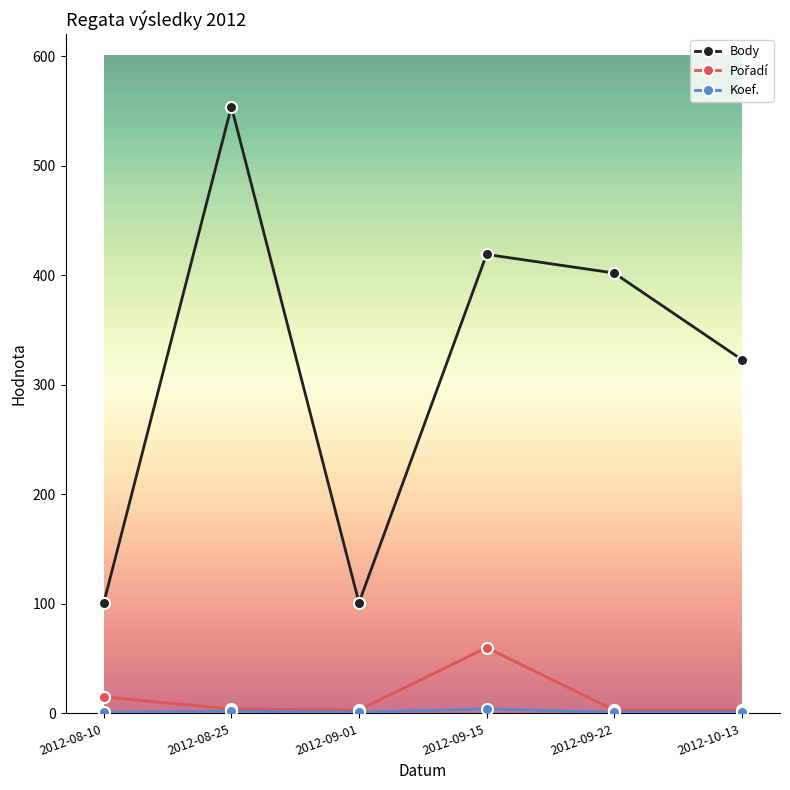

Between 2012-08-25 and 2012-09-01, which series saw the biggest shift?

Body